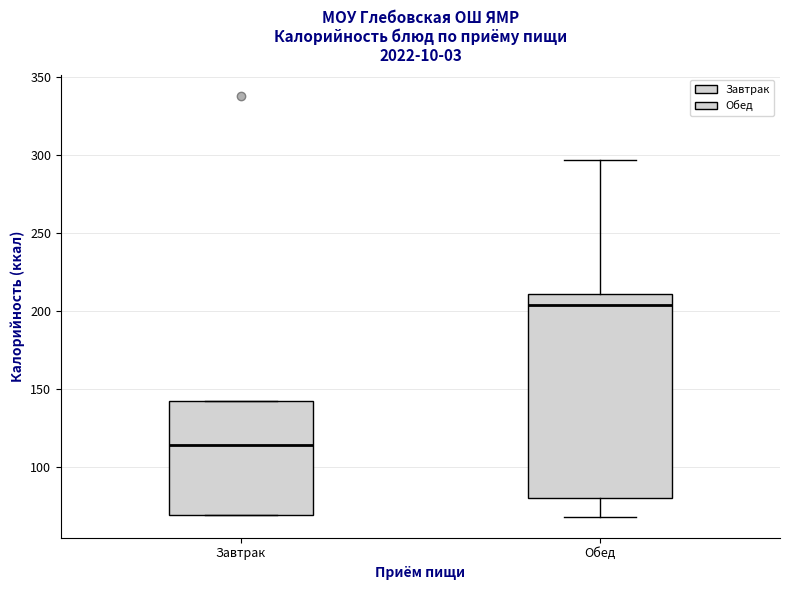

Which box has the lowest median line?

Завтрак